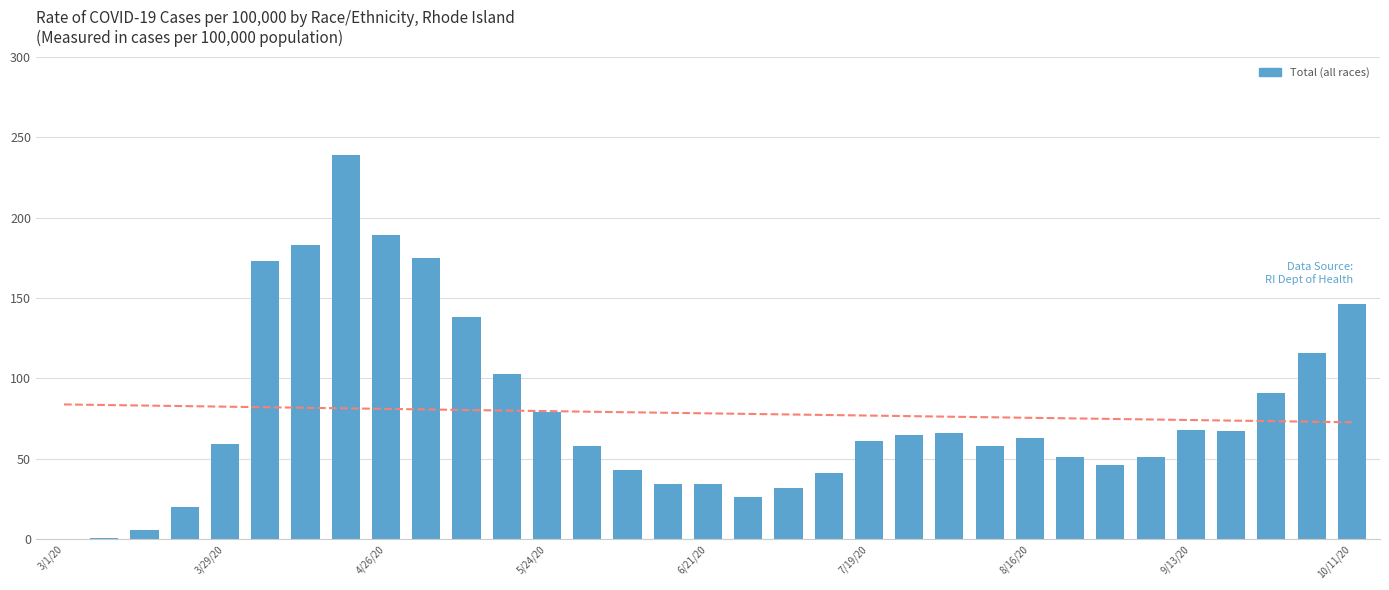

How many bars are there in total?

33